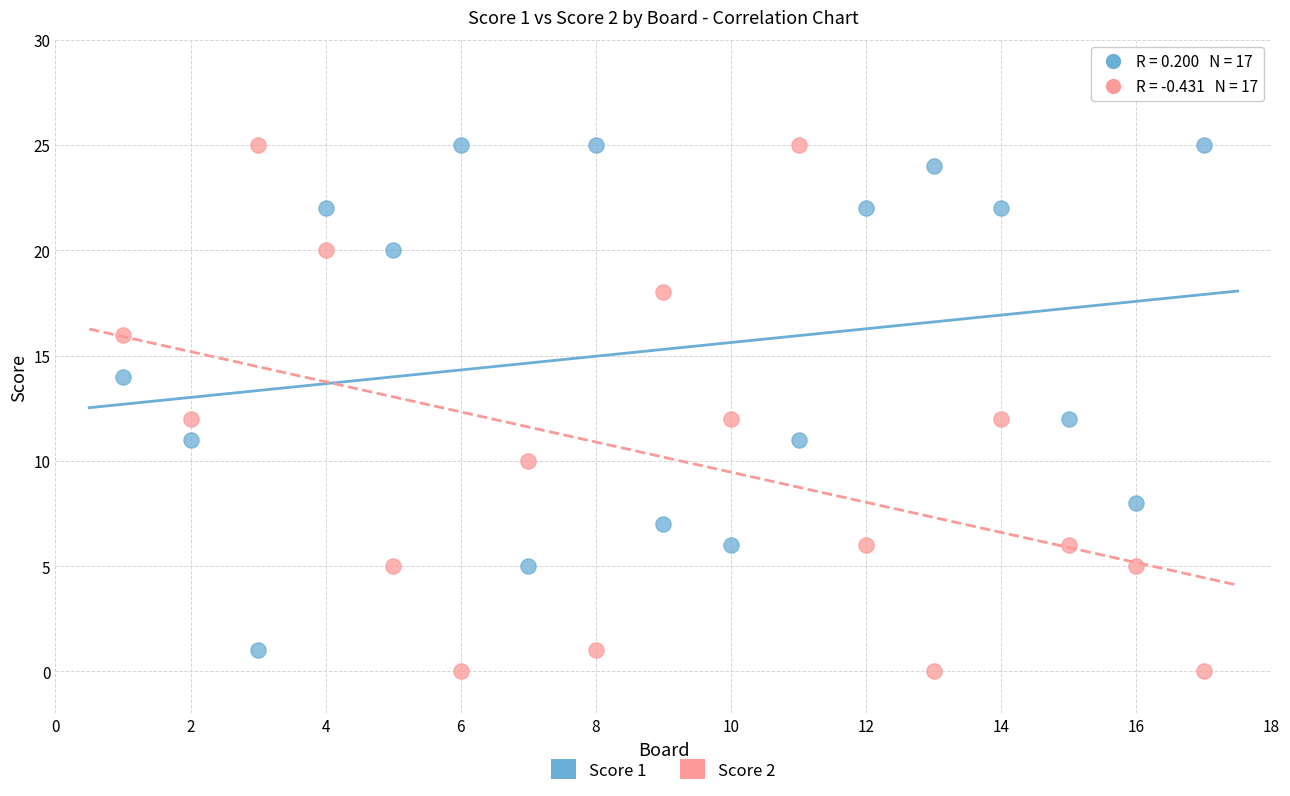

What are all the series names shown in the legend?

Score 1, Score 2